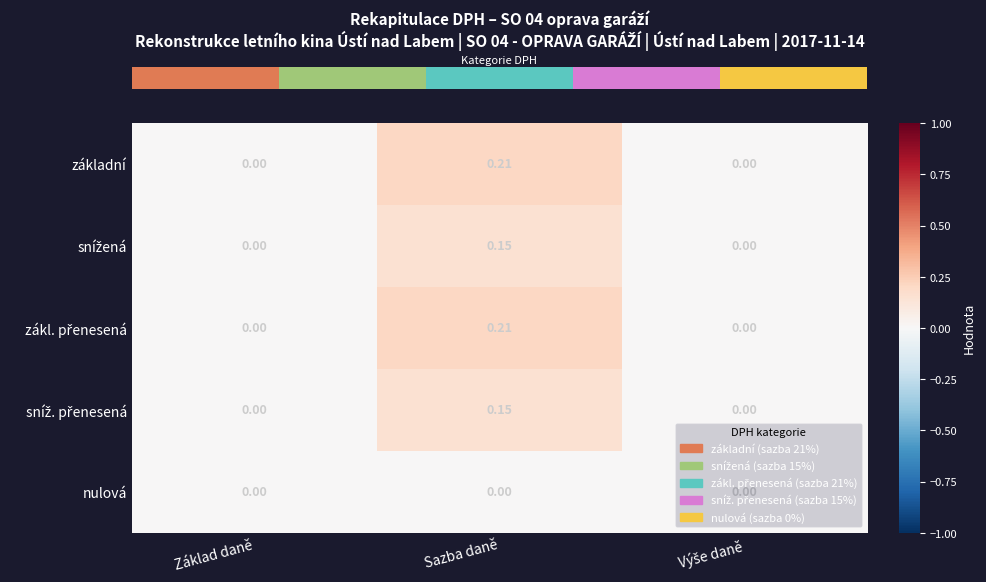

At which category is the sum across all series the highest?

Sazba daně